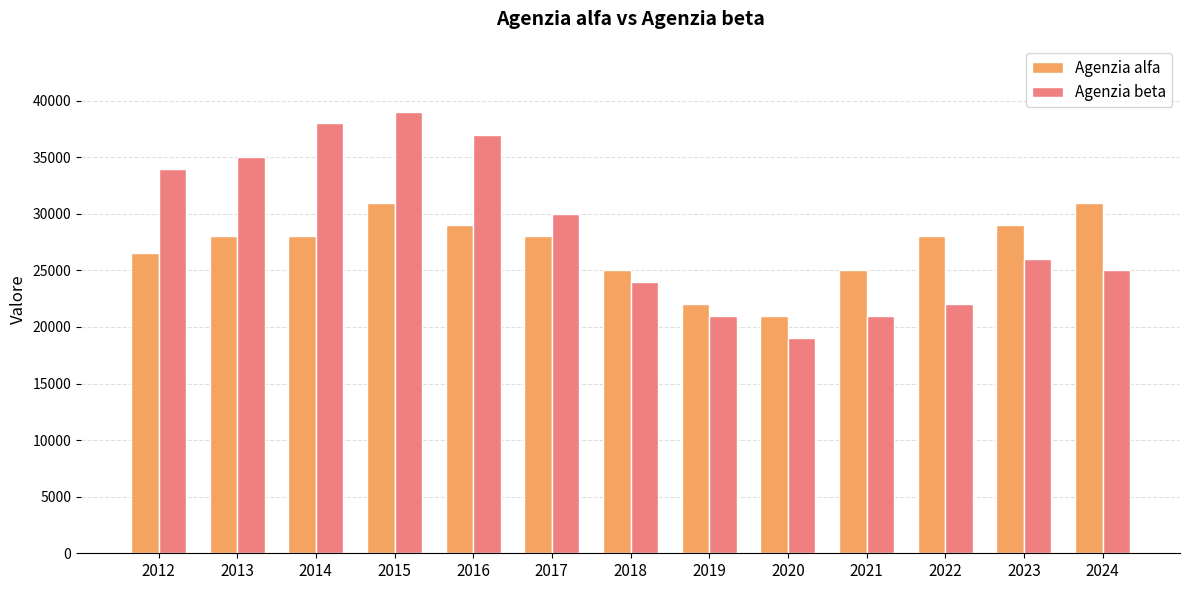

What is the maximum value for Agenzia beta?

39000